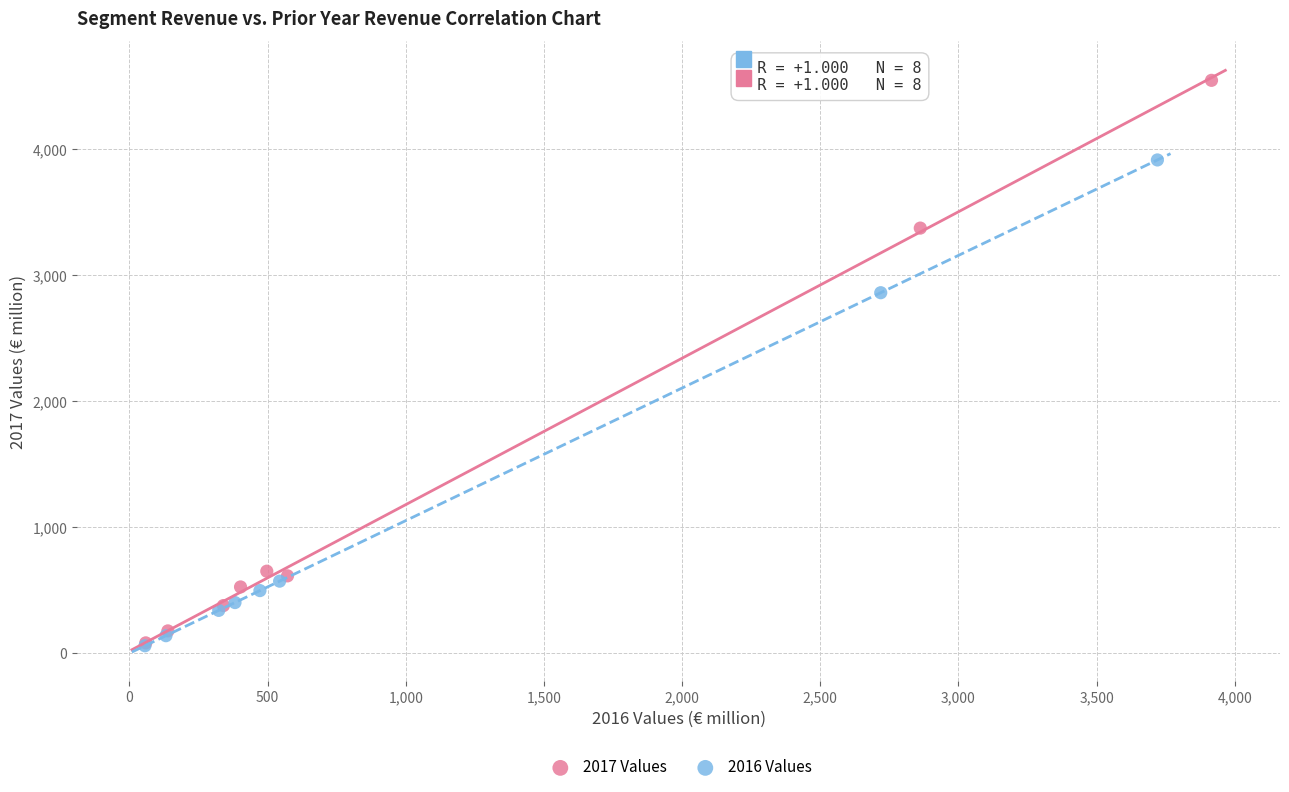

What are all the series names shown in the legend?

2017 Values, 2016 Values